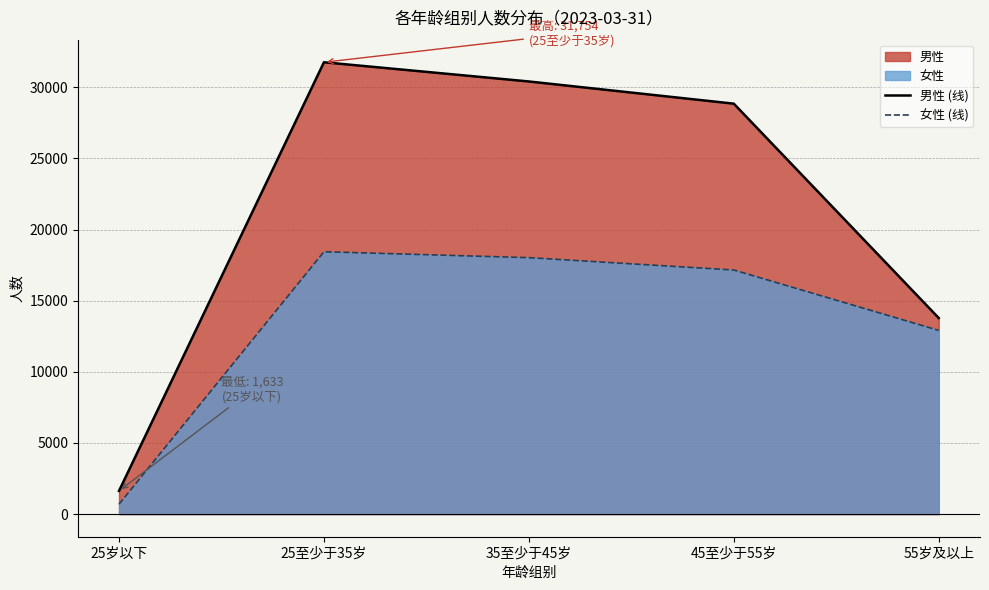

Rank the categories by 男性 (线) value from highest to lowest.

25至少于35岁, 35至少于45岁, 45至少于55岁, 55岁及以上, 25岁以下